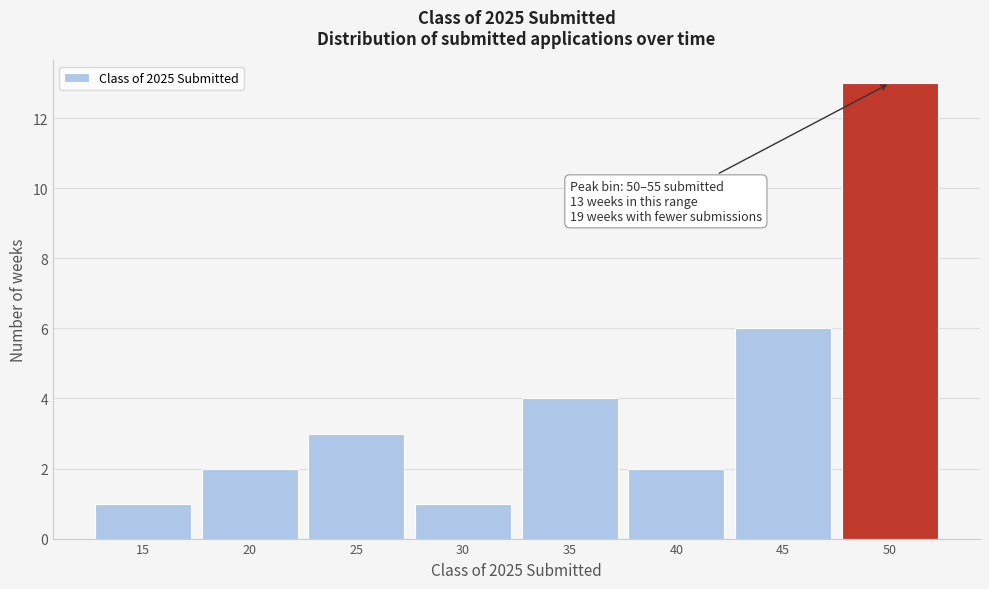

Reading left to right, list all the values displayed in this chart.

1	2	3	1	4	2	6	13